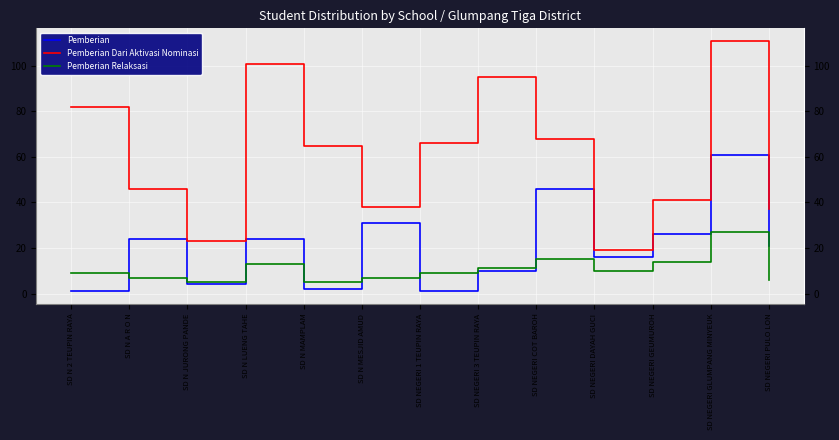

Between which two adjacent categories do Pemberian Relaksasi and Pemberian first intersect?

SD N 2 TEUPIN RAYA and SD N A R O N